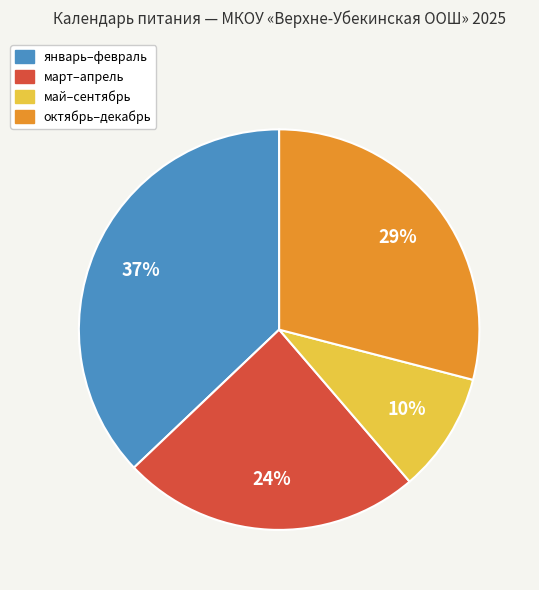

Is there a majority slice in this chart?

No